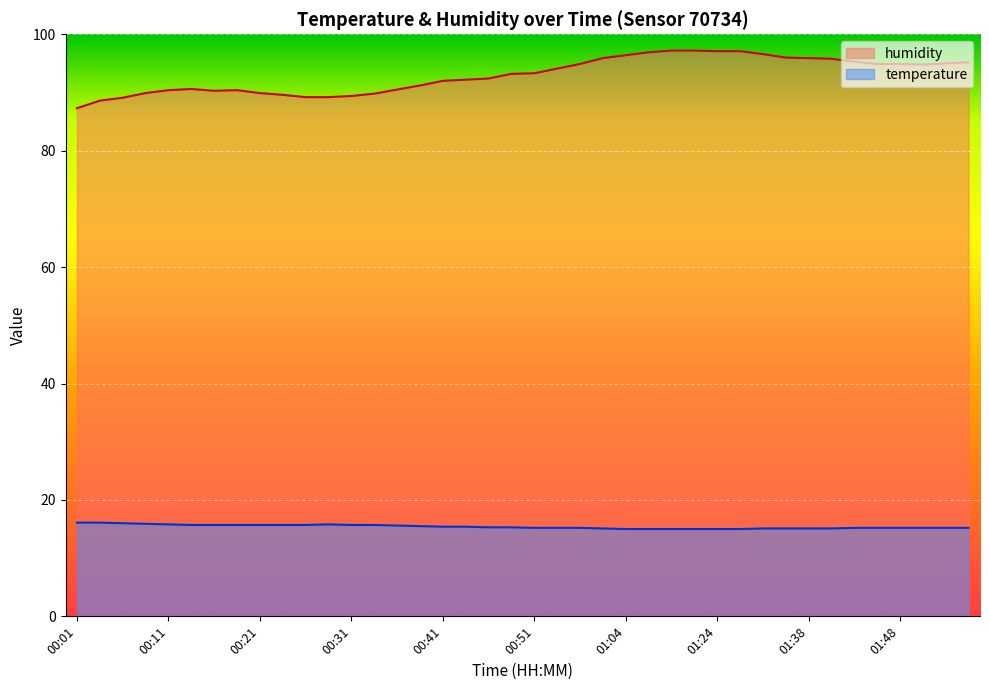

What is the difference between the highest and lowest values at 01:27?

82.1